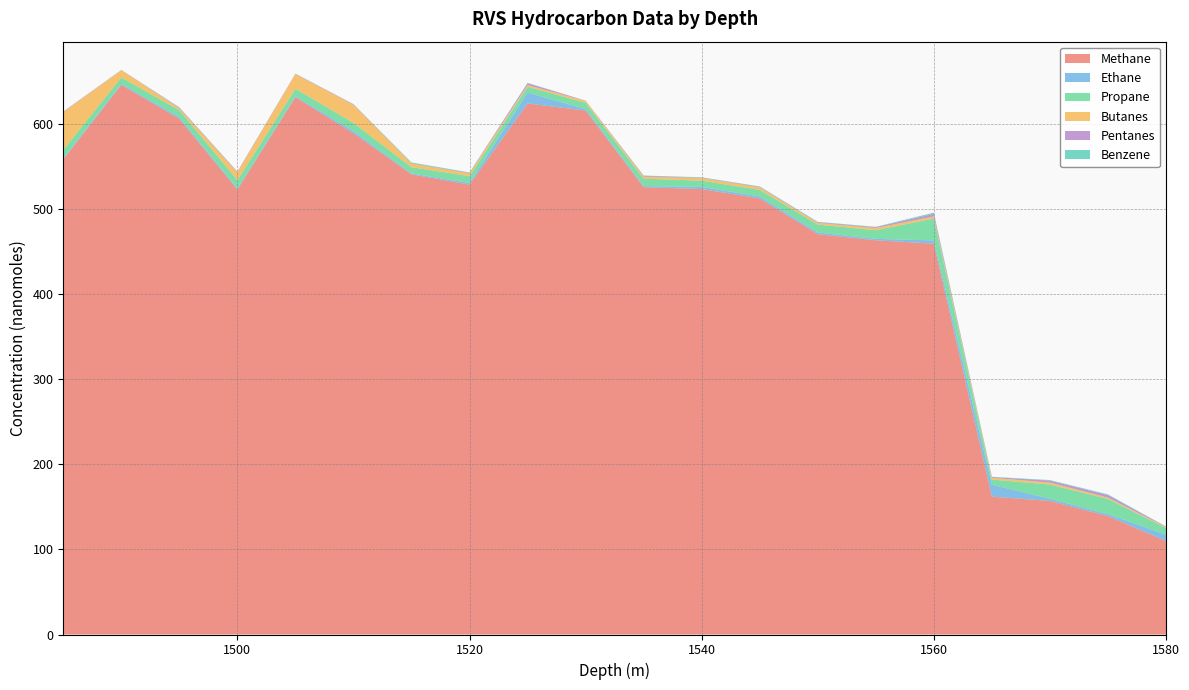

Reading left to right, transcribe all the data shown in this chart.

Methane: 1485=557.9	1490=645.5	1495=605.6	1500=522.4	1505=631.1	1510=588.6	1515=540.4	1520=528.3	1525=623.6	1530=615.3	1535=525.3	1540=523.1	1545=512.2	1550=470.1	1555=463.0	1560=459.0	1565=161.9	1570=156.9	1575=139.0	1580=109.7
Ethane: 1485=1.0	1490=1.2	1495=1.9	1500=1.3	1505=1.1	1510=2.5	1515=1.0	1520=2.0	1525=12.8	1530=1.7	1535=1.3	1540=2.6	1545=2.2	1550=2.0	1555=1.6	1560=3.8	1565=14.0	1570=2.5	1575=2.4	1580=7.4
Propane: 1485=10.1	1490=7.4	1495=8.2	1500=9.7	1505=8.7	1510=9.7	1515=7.4	1520=8.0	1525=6.9	1530=7.3	1535=8.7	1540=7.3	1545=7.8	1550=9.3	1555=10.1	1560=25.6	1565=6.0	1570=16.7	1575=17.8	1580=7.9
Butanes: 1485=44.4	1490=8.6	1495=2.3	1500=9.2	1505=17.3	1510=21.2	1515=4.2	1520=3.3	1525=2.0	1530=2.2	1535=2.4	1540=3.1	1545=3.0	1550=2.0	1555=2.7	1560=2.4	1565=2.2	1570=2.3	1575=1.6	1580=1.0
Pentanes: 1485=0.5	1490=0.2	1495=0.8	1500=0.8	1505=0.4	1510=0.7	1515=0.4	1520=0.5	1525=2.3	1530=0.3	1535=0.9	1540=0.5	1545=0.6	1550=0.7	1555=0.9	1560=3.1	1565=0.8	1570=2.2	1575=3.0	1580=0.5
Benzene: 1485=0.1	1490=0.1	1495=0.4	1500=0.2	1505=0.1	1510=0.1	1515=0.9	1520=0.5	1525=0.3	1530=0.1	1535=0.4	1540=0.4	1545=0.5	1550=0.5	1555=0.4	1560=1.4	1565=0.4	1570=0.7	1575=0.8	1580=0.3